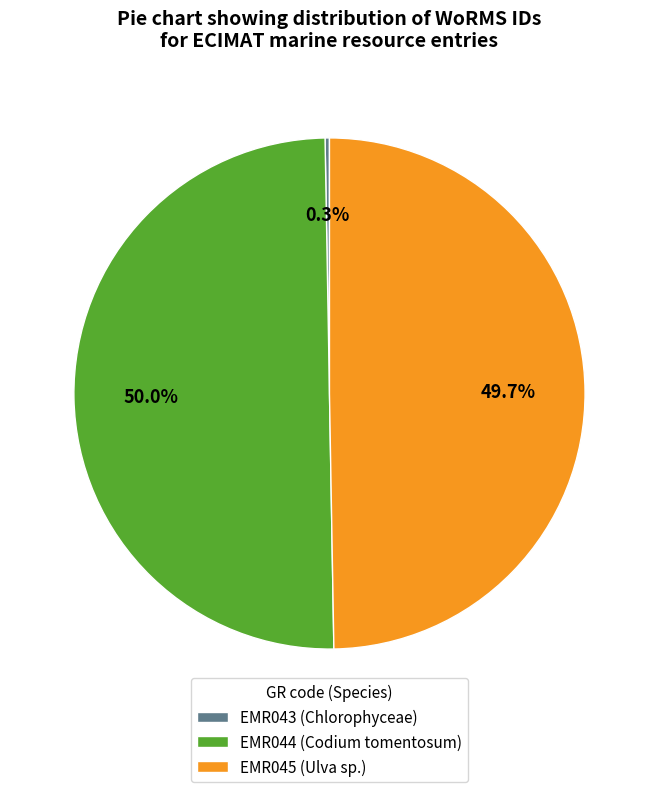

Do EMR045 (Ulva sp.) and EMR044 (Codium tomentosum) together represent more than half of the pie?

Yes